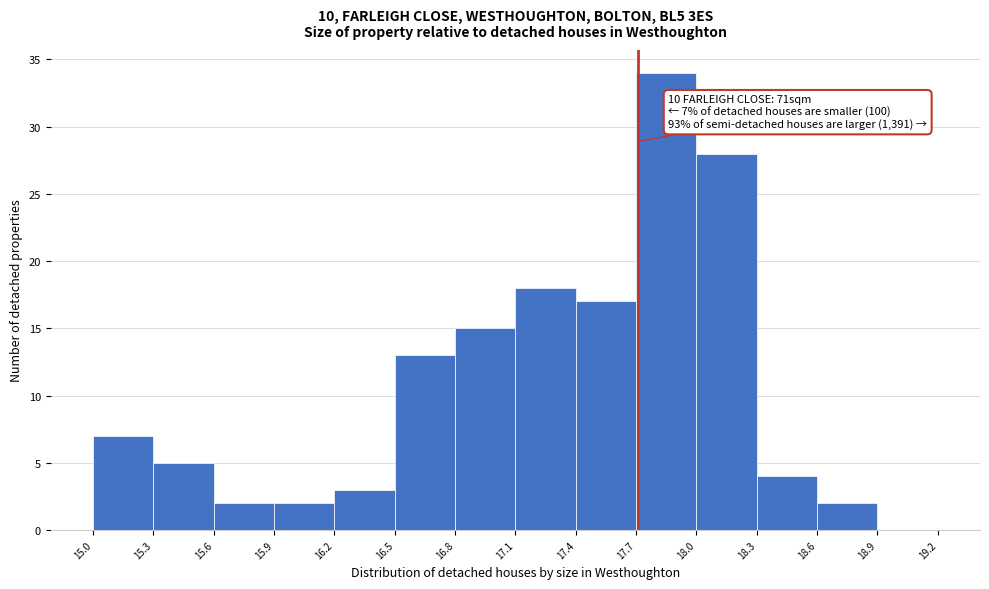

Which range on the x-axis has the tallest bar?

17.7 to 18.0